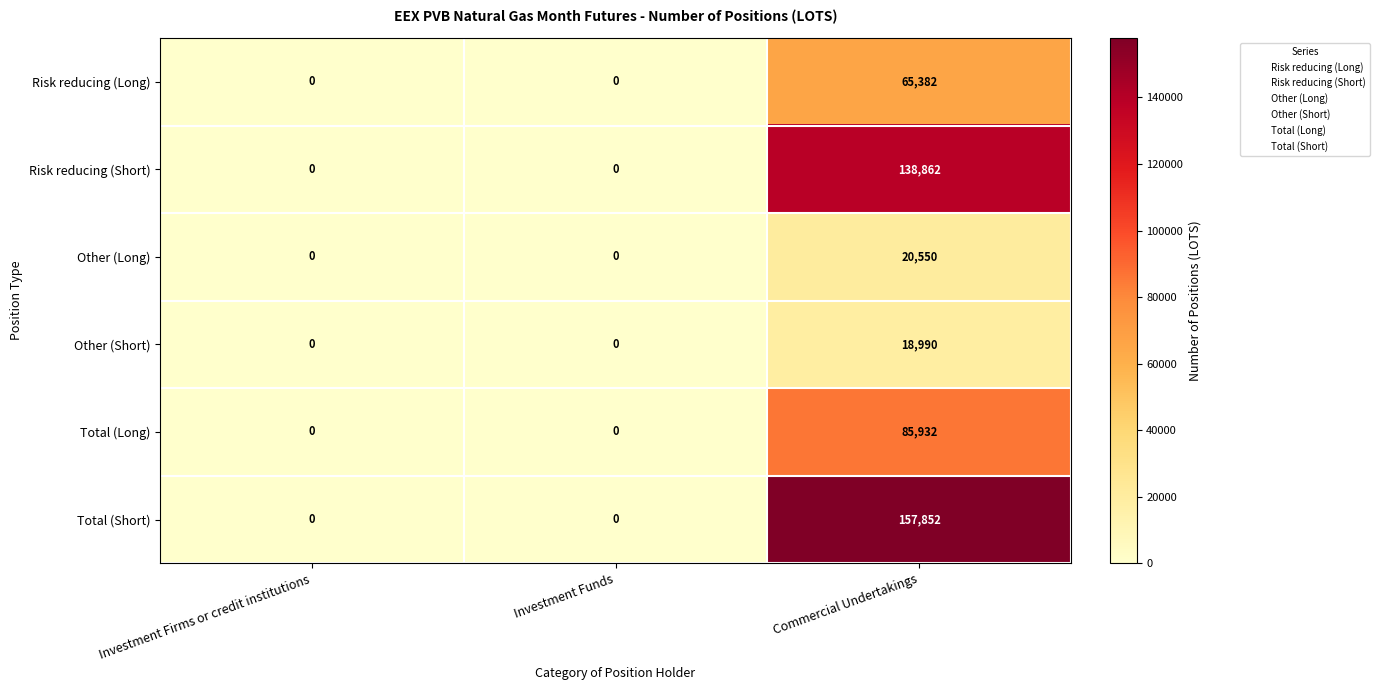

Is the value of Risk reducing (Short) at Investment Firms or credit institutions greater than the value of Risk reducing (Long) at Commercial Undertakings?

No